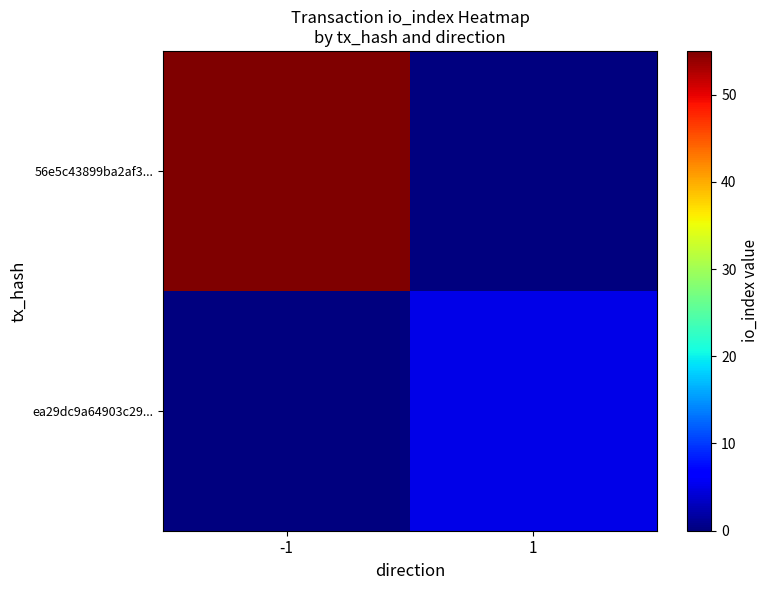

Reading left to right, extract all data points from this chart.

56e5c43899ba2af3...: -1=55	1=0
ea29dc9a64903c29...: -1=0	1=5